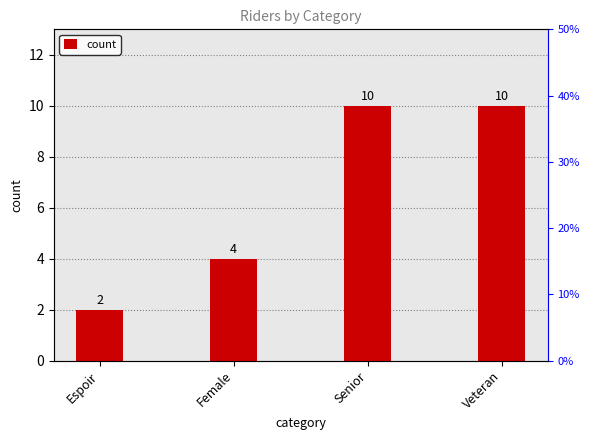

What is the sum of all values?

26